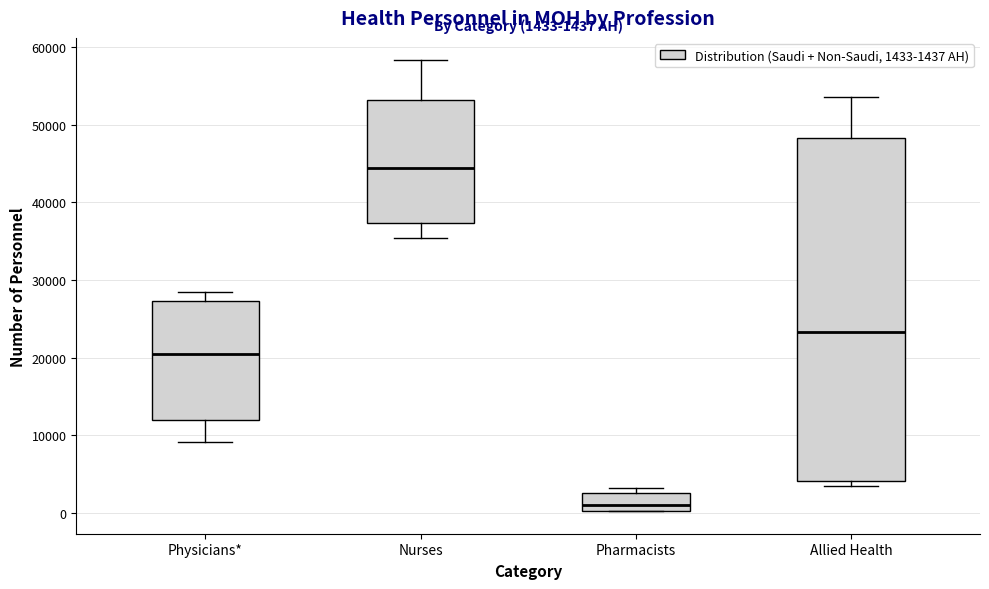

Comparing the boxes themselves (not the whiskers), which one is the tallest?

Allied Health